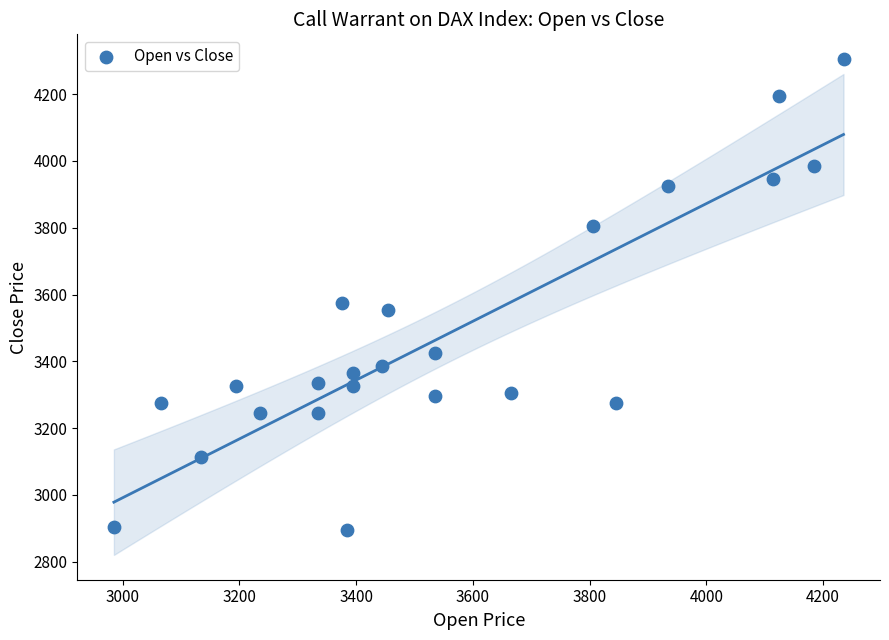

What Y value in the scatter plot is closest to 3600?

3575